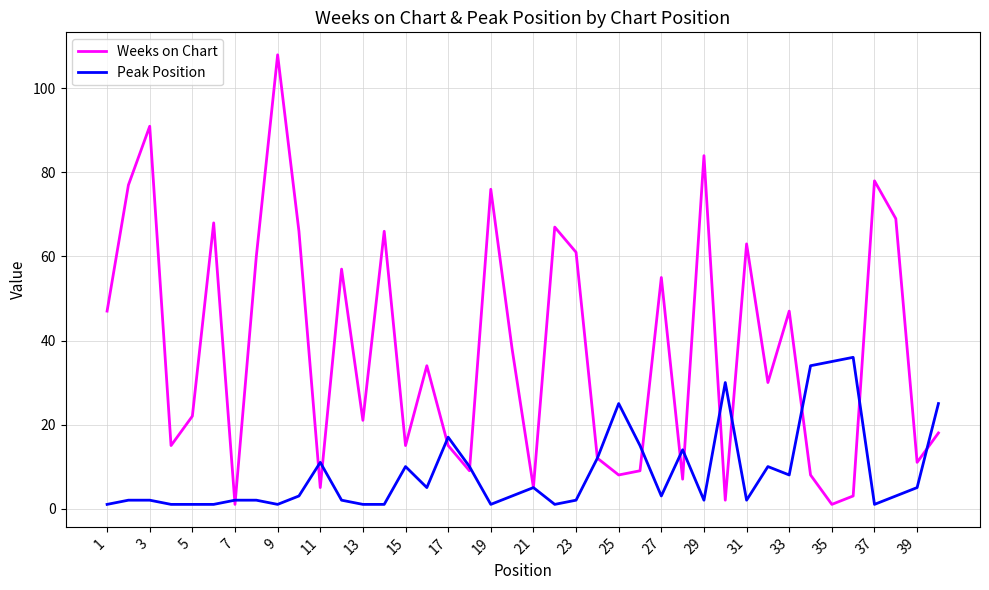

What is the maximum value shown in the chart?

108